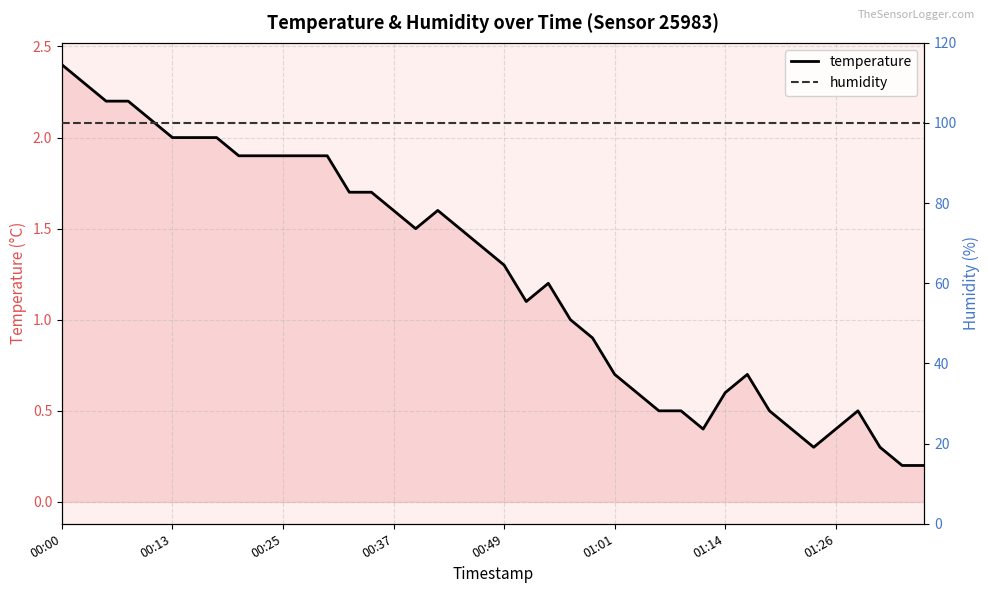

At which category does temperature reach its first local valley?

16